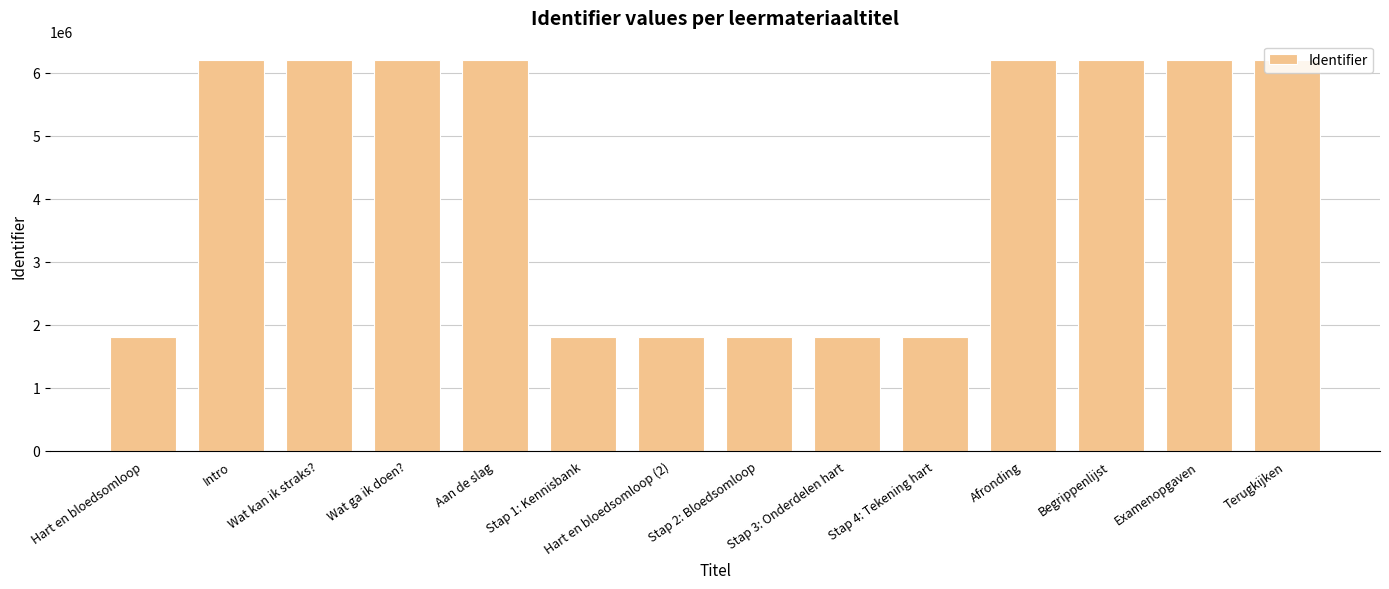

What is the change in value from Stap 2: Bloedsomloop to Terugkijken?

+4396478